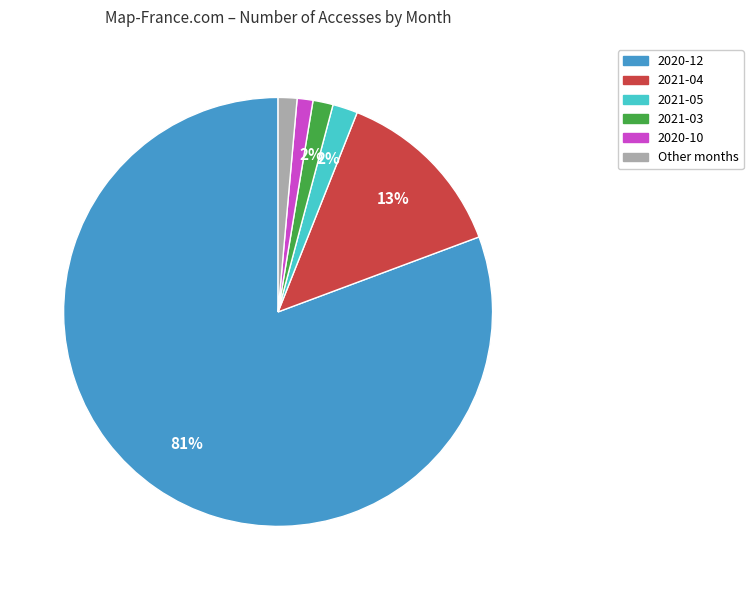

Is it true that 2021-03 is 2% of the pie?

True